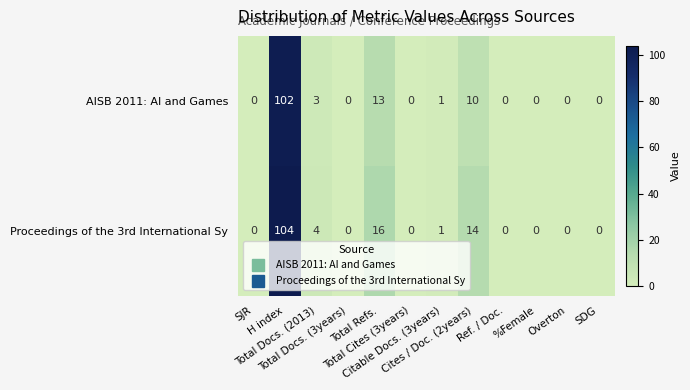

What is the maximum value shown in the chart?

104